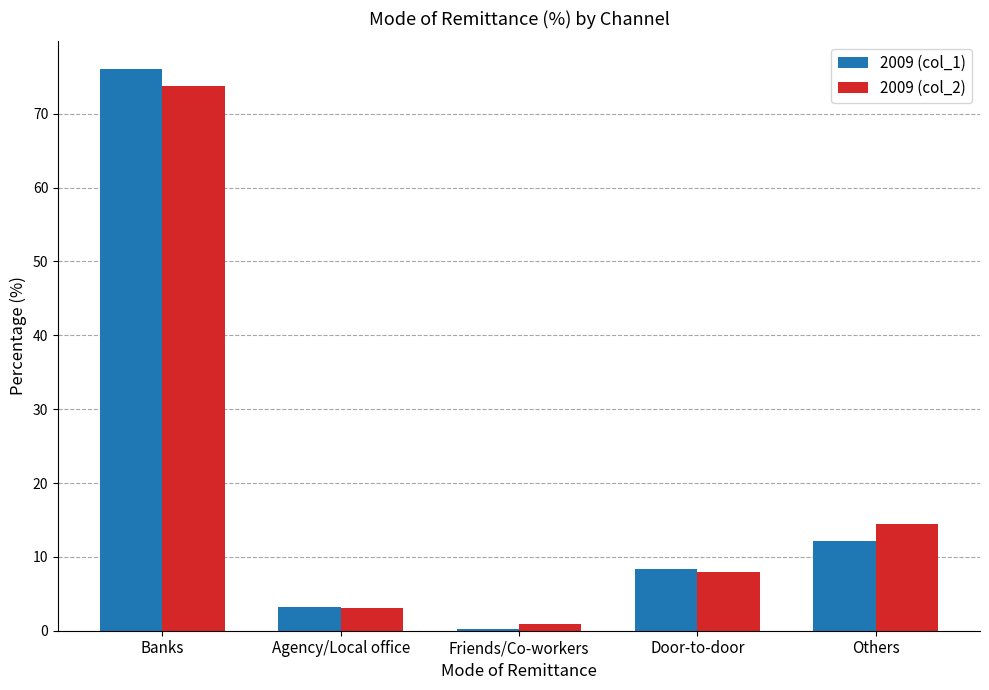

Is the value of 2009 (col_1) at Friends/Co-workers greater than the value of 2009 (col_2) at Banks?

No